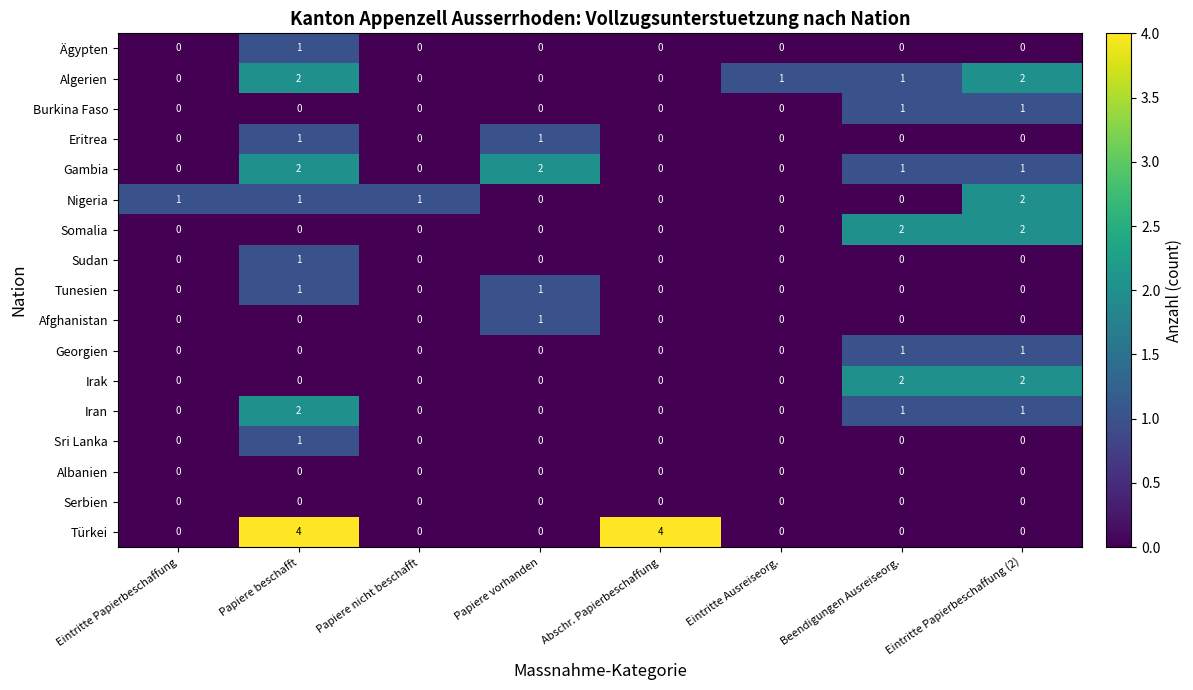

True or false: Albanien has a value of 0 at Papiere nicht beschafft.

True